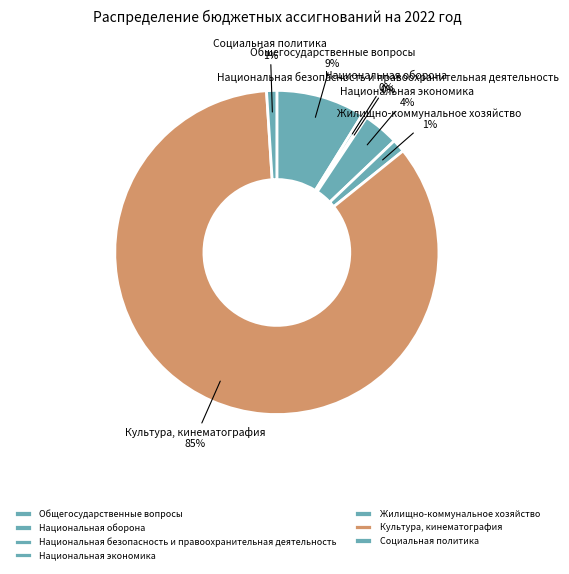

What percentage is the Культура, кинематография slice, to the nearest percent?

85%